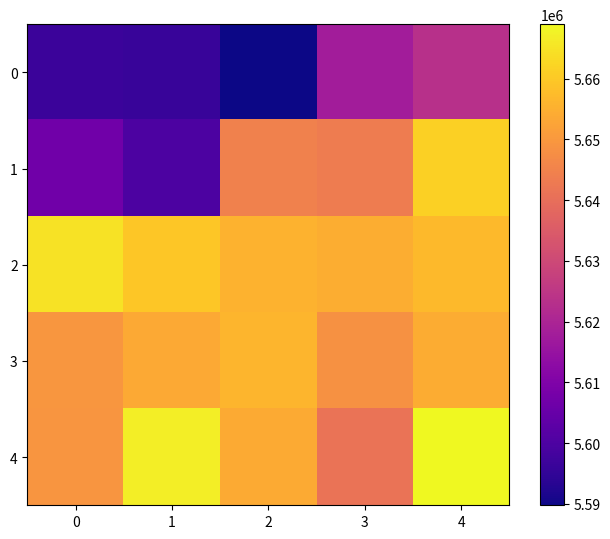

Which series has the largest total across all categories?

2